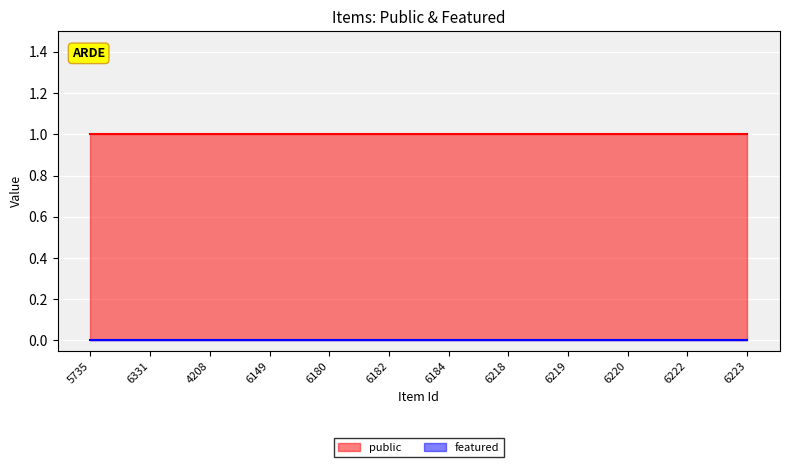

Read the public value at 6180.

1